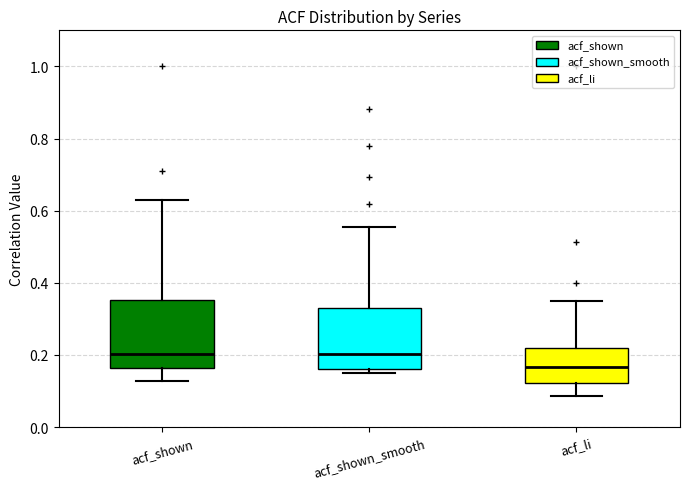

Where does the upper whisker of the box for acf_shown end on the y-axis? The values are not printed on the chart, so give them approximately, as read against the axis.

0.62